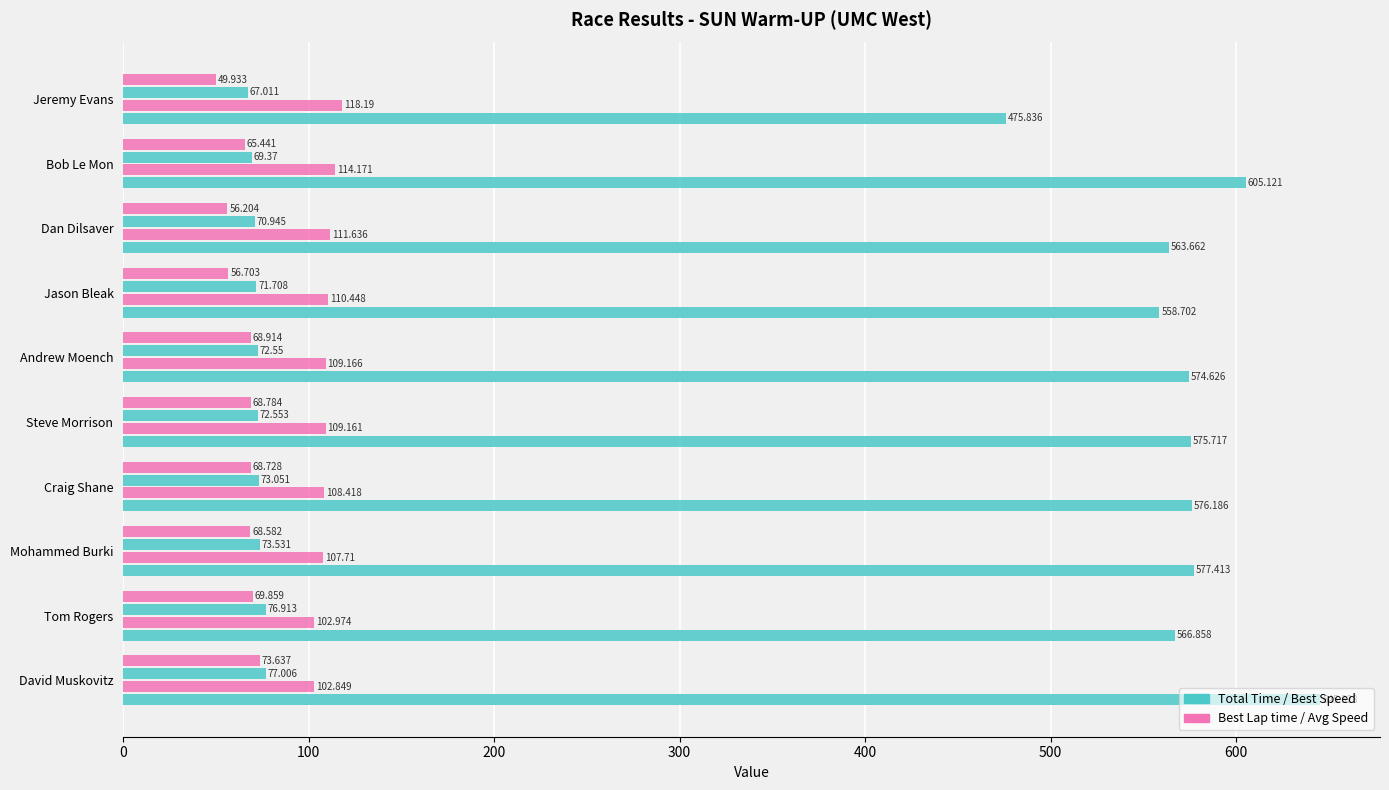

How many categories are shown in the chart?

10